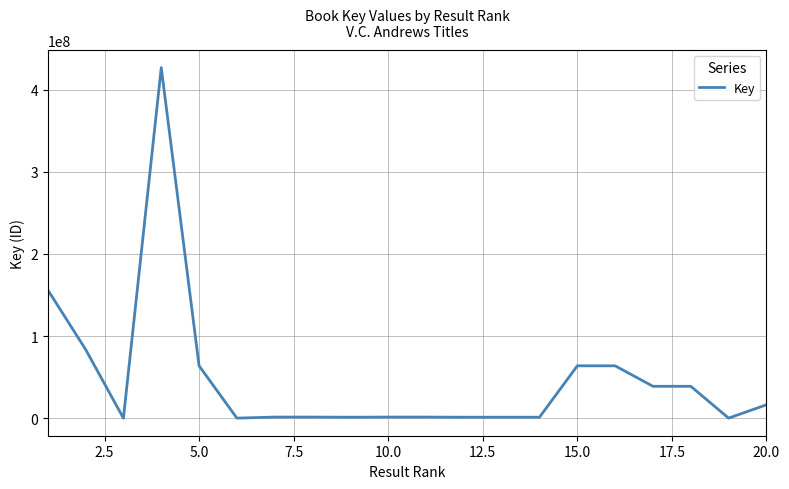

What is the maximum value shown in the chart?

426784132